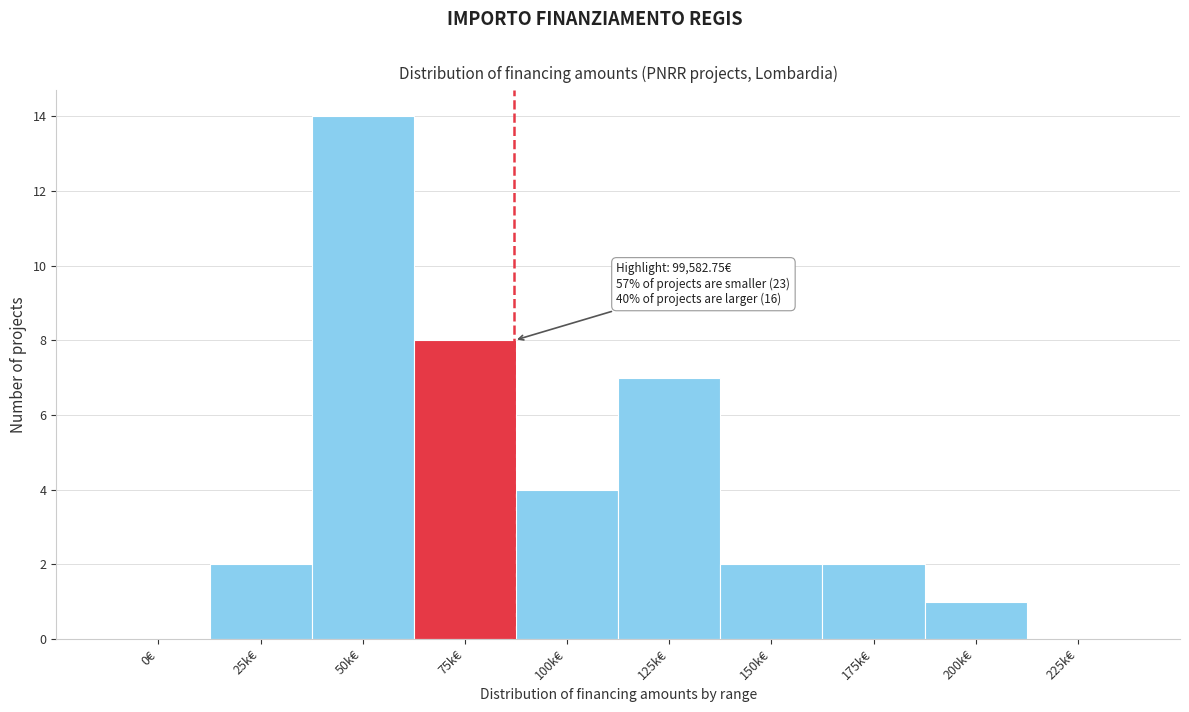

Reading left to right, transcribe all the data shown in this chart.

0€=0	25k€=2	50k€=14	75k€=8	100k€=4	125k€=7	150k€=2	175k€=2	200k€=1	225k€=0